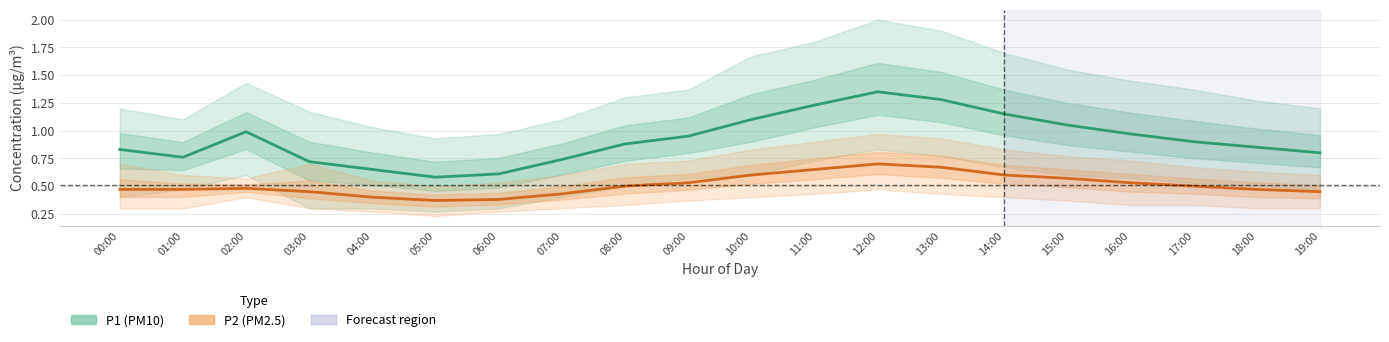

List the labels in order of P2 (PM2.5) value, largest first.

12:00, 13:00, 11:00, 10:00, 14:00, 15:00, 09:00, 16:00, 08:00, 17:00, 02:00, 00:00, 01:00, 18:00, 03:00, 19:00, 07:00, 04:00, 06:00, 05:00